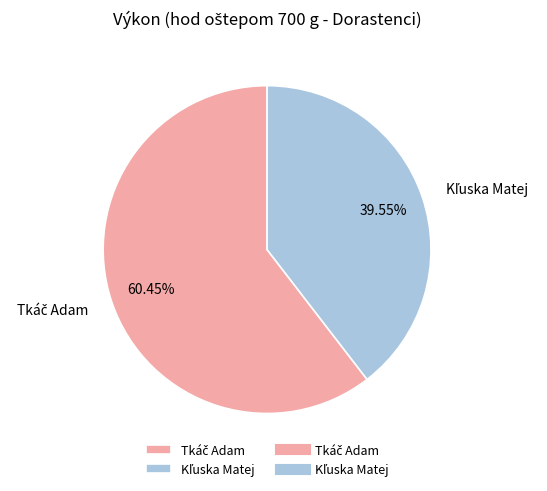

Is there a majority slice in this chart?

Yes